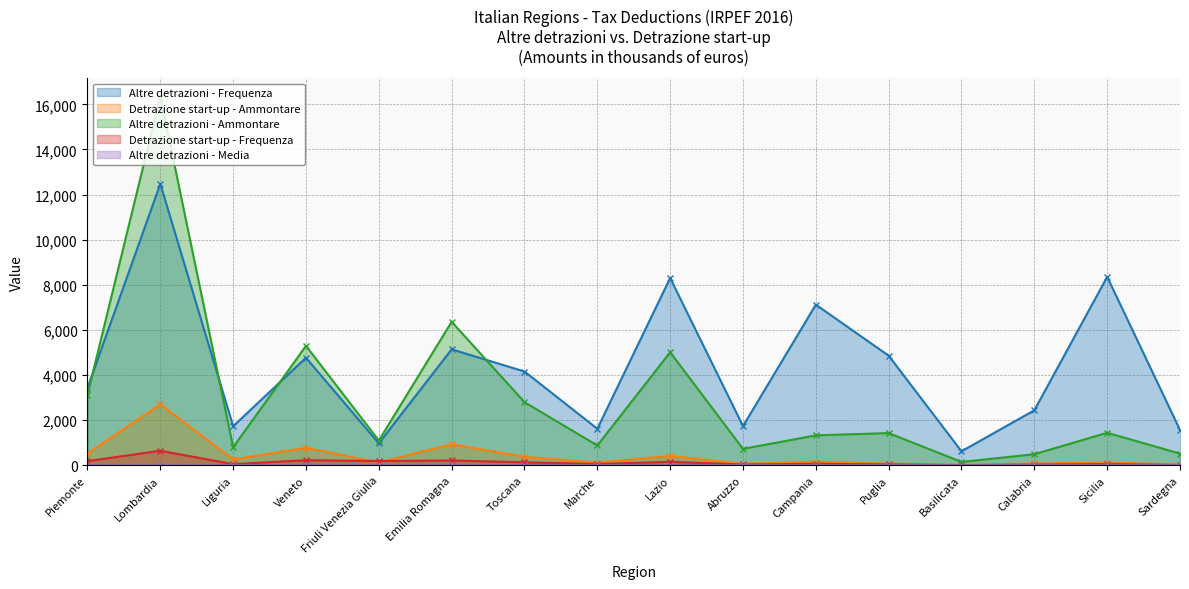

Which series has the widest spread of values?

Altre detrazioni - Ammontare